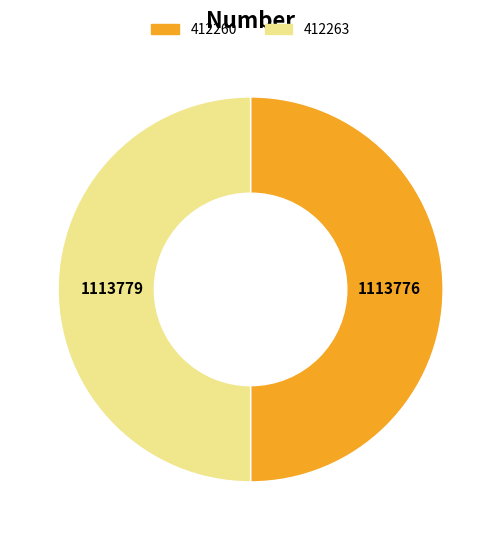

What is the ratio of the value at 412260 to the value at 412263?

1.0